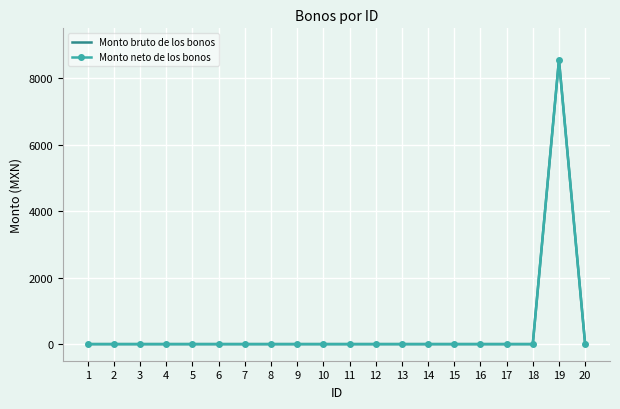

Reading right to left, transcribe all the data shown in this chart.

Monto bruto de los bonos: 0	8550	0	0	0	0	0	0	0	0	0	0	0	0	0	0	0	0	0	0
Monto neto de los bonos: 0	8550	0	0	0	0	0	0	0	0	0	0	0	0	0	0	0	0	0	0